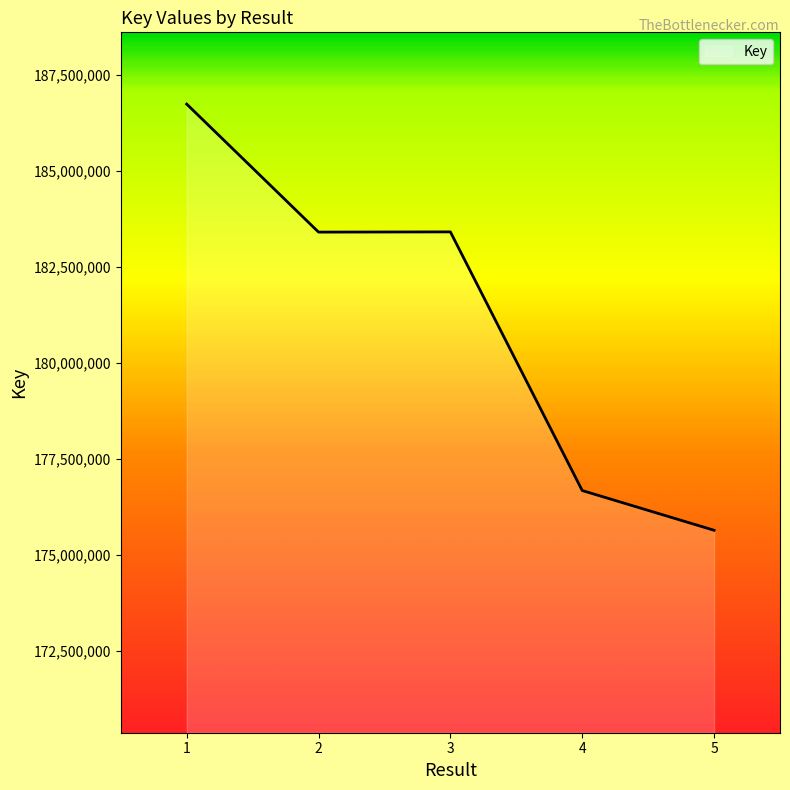

Is it true that the value at 1 is 127113471?

False